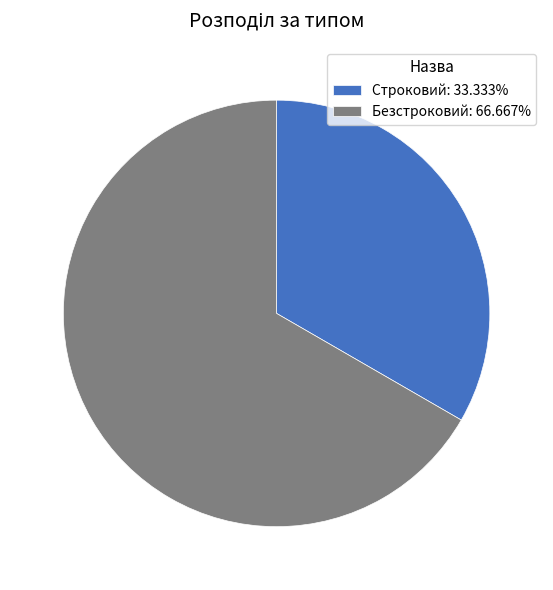

Between Безстроковий and Строковий, which is larger?

Безстроковий